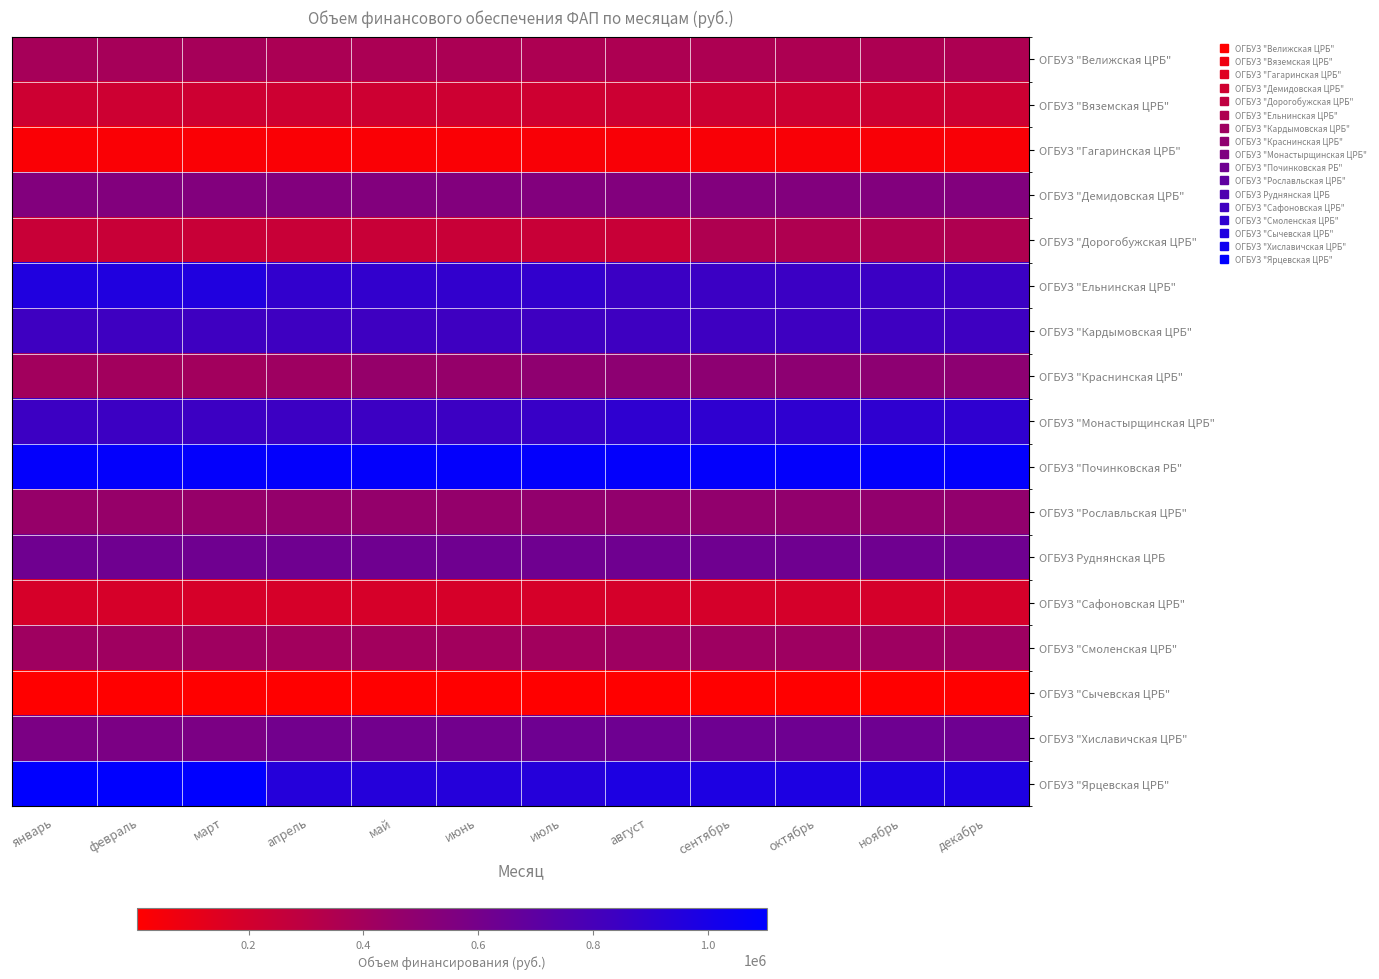

Reading left to right, transcribe all the data shown in this chart.

ОГБУЗ "Велижская ЦРБ": январь=388950.5	февраль=388950.5	март=388950.5	апрель=368875.6	май=368875.6	июнь=368875.6	июль=358838.3	август=358838.3	сентябрь=358838.3	октябрь=358838.3	ноябрь=358838.3	декабрь=358838.3
ОГБУЗ "Вяземская ЦРБ": январь=222734.2	февраль=222734.2	март=222734.2	апрель=222734.2	май=222734.2	июнь=222734.2	июль=218498.5	август=227907.5	сентябрь=226752.3	октябрь=226752.3	ноябрь=226752.3	декабрь=226752.6
ОГБУЗ "Гагаринская ЦРБ": январь=31517.8	февраль=31517.8	март=31517.8	апрель=30548.1	май=30548.1	июнь=30548.1	июль=31881.5	август=33336.0	сентябрь=35639.3	октябрь=35639.3	ноябрь=35639.3	декабрь=35639.4
ОГБУЗ "Демидовская ЦРБ": январь=545560.1	февраль=545560.1	март=545560.1	апрель=545560.1	май=545560.1	июнь=545560.1	июль=545560.1	август=545560.1	сентябрь=545560.1	октябрь=545560.1	ноябрь=545560.1	декабрь=545559.8
ОГБУЗ "Дорогобужская ЦРБ": январь=244189.2	февраль=244189.2	март=244189.2	апрель=244189.2	май=244189.2	июнь=244189.2	июль=244189.2	август=244189.2	сентябрь=350418.3	октябрь=350418.3	ноябрь=350418.3	декабрь=350418.3
ОГБУЗ "Ельнинская ЦРБ": январь=964580.8	февраль=964580.8	март=964580.8	апрель=887232.3	май=887232.3	июнь=887232.3	июль=887232.3	август=846283.0	сентябрь=846283.0	октябрь=846283.0	ноябрь=846283.0	декабрь=846282.6
ОГБУЗ "Кардымовская ЦРБ": январь=834730.3	февраль=834730.3	март=834730.3	апрель=834730.3	май=834730.3	июнь=834730.3	июль=834730.3	август=834730.3	сентябрь=834730.3	октябрь=834730.3	ноябрь=834730.3	декабрь=834729.9
ОГБУЗ "Краснинская ЦРБ": январь=408255.2	февраль=408255.2	март=408255.2	апрель=425575.1	май=460215.0	июнь=460215.0	июль=487432.1	август=496339.5	сентябрь=496339.5	октябрь=496339.5	ноябрь=496339.5	декабрь=496339.3
ОГБУЗ "Монастырщинская ЦРБ": январь=843959.6	февраль=843959.6	март=843959.6	апрель=843959.6	май=843959.6	июнь=843959.6	июль=858765.9	август=898743.6	сентябрь=898743.6	октябрь=898743.6	ноябрь=898743.6	декабрь=898743.6
ОГБУЗ "Починковская РБ": январь=1086100.8	февраль=1086100.8	март=1086100.8	апрель=1086100.8	май=1086100.8	июнь=1086100.8	июль=1086100.8	август=1086100.8	сентябрь=1086100.8	октябрь=1086100.8	ноябрь=1086100.8	декабрь=1086100.1
ОГБУЗ "Рославльская ЦРБ": январь=458811.6	февраль=458811.6	март=458811.6	апрель=466881.6	май=466881.6	июнь=466881.6	июль=474279.1	август=474279.1	сентябрь=474279.1	октябрь=474279.1	ноябрь=474279.1	декабрь=474278.2
ОГБУЗ Руднянская ЦРБ: январь=627056.1	февраль=627056.1	март=627056.1	апрель=627056.1	май=627056.1	июнь=627056.1	июль=627056.1	август=627056.1	сентябрь=627056.1	октябрь=627056.1	ноябрь=627056.1	декабрь=627055.7
ОГБУЗ "Сафоновская ЦРБ": январь=182252.5	февраль=182252.5	март=182252.5	апрель=182252.5	май=182252.5	июнь=182252.5	июль=182252.5	август=188299.8	сентябрь=188299.8	октябрь=188299.8	ноябрь=188299.8	декабрь=188299.5
ОГБУЗ "Смоленская ЦРБ": январь=417894.6	февраль=417894.6	март=417894.6	апрель=406298.8	май=406298.8	июнь=406298.8	июль=406298.8	август=423429.5	сентябрь=423429.5	октябрь=423429.5	ноябрь=423429.5	декабрь=423429.6
ОГБУЗ "Сычевская ЦРБ": январь=6305.0	февраль=6305.0	март=6305.0	апрель=6129.1	май=6129.1	июнь=6129.1	июль=6129.1	август=6129.1	сентябрь=6129.1	октябрь=6129.1	ноябрь=6129.1	декабрь=6129.1
ОГБУЗ "Хиславичская ЦРБ": январь=574451.4	февраль=574451.4	март=574451.4	апрель=611814.1	май=611814.1	июнь=611814.1	июль=630495.4	август=630495.4	сентябрь=630495.4	октябрь=630495.4	ноябрь=630495.4	декабрь=630495.5
ОГБУЗ "Ярцевская ЦРБ": январь=1102607.6	февраль=1102607.6	март=1102607.6	апрель=943524.1	май=943524.1	июнь=943524.1	июль=943524.1	август=976438.4	сентябрь=976438.4	октябрь=976438.4	ноябрь=976438.4	декабрь=976438.3